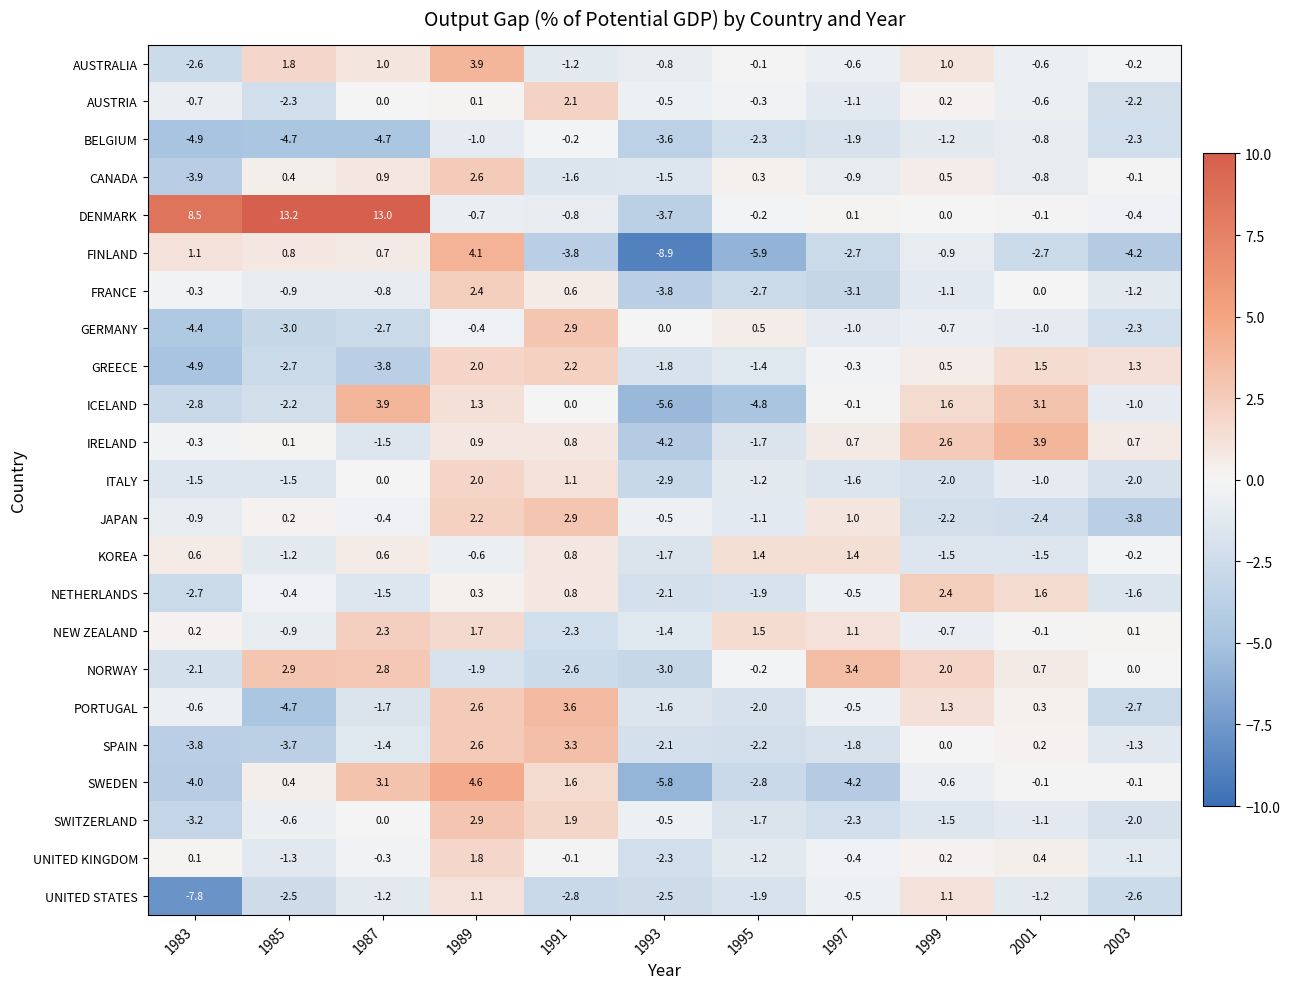

The FRANCE series shows 0.6 at 1991. True or false?

True